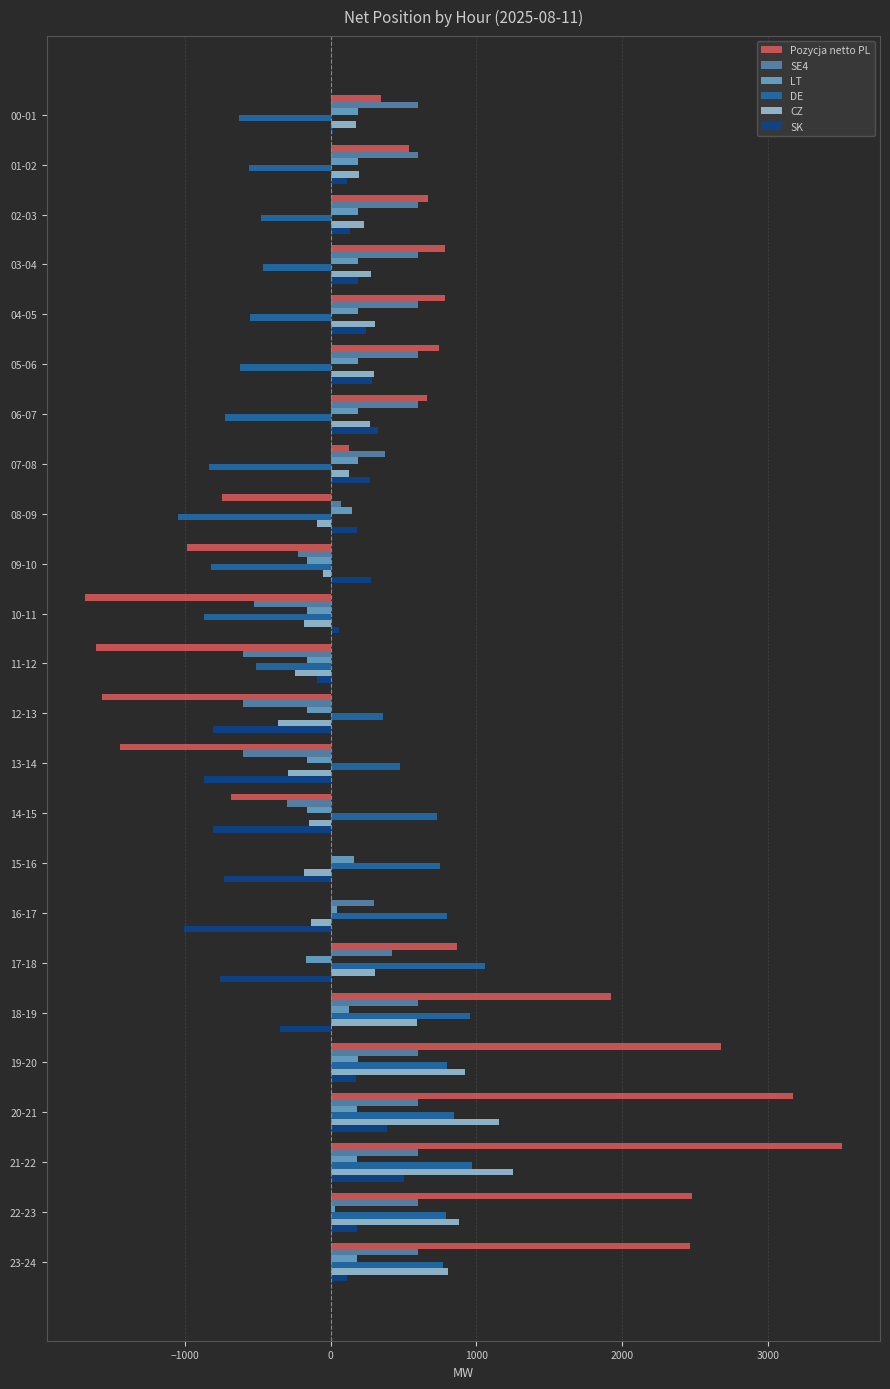

The value of SE4 at 23-24 is 814.4. True or false?

False